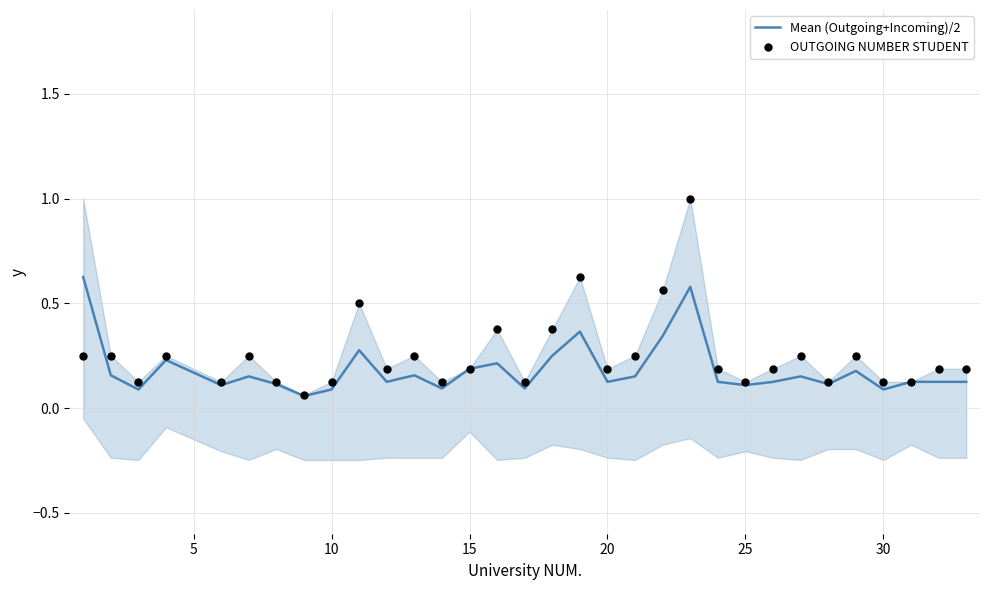

Which series has the largest total across all categories?

OUTGOING NUMBER STUDENT